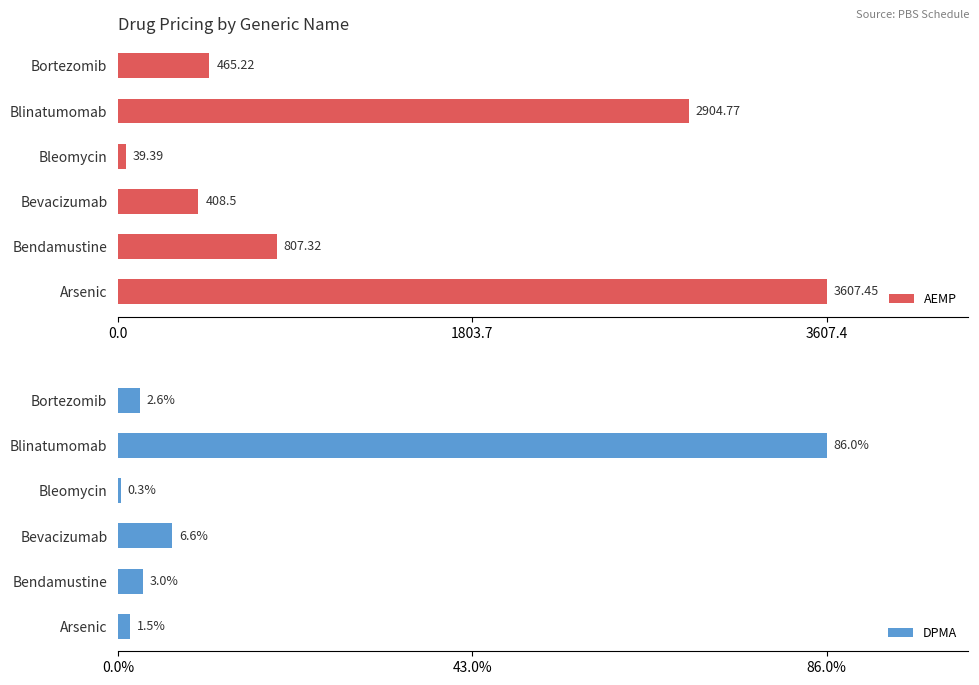

Rank the categories by AEMP value from lowest to highest.

Bleomycin, Bevacizumab, Bortezomib, Bendamustine, Blinatumomab, Arsenic